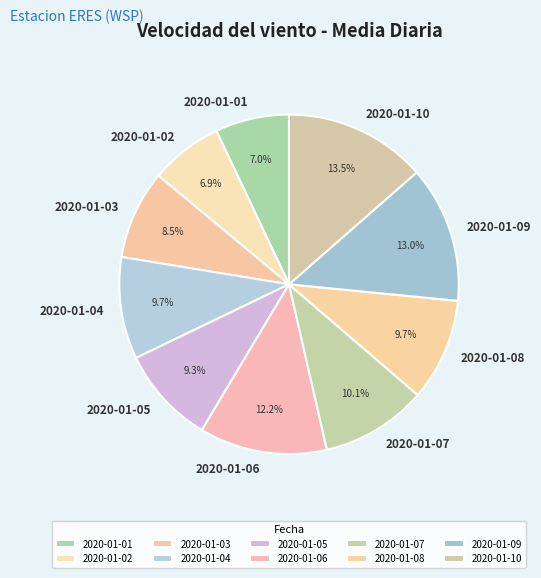

What percentage is NOT represented by 2020-01-07?

89.9%